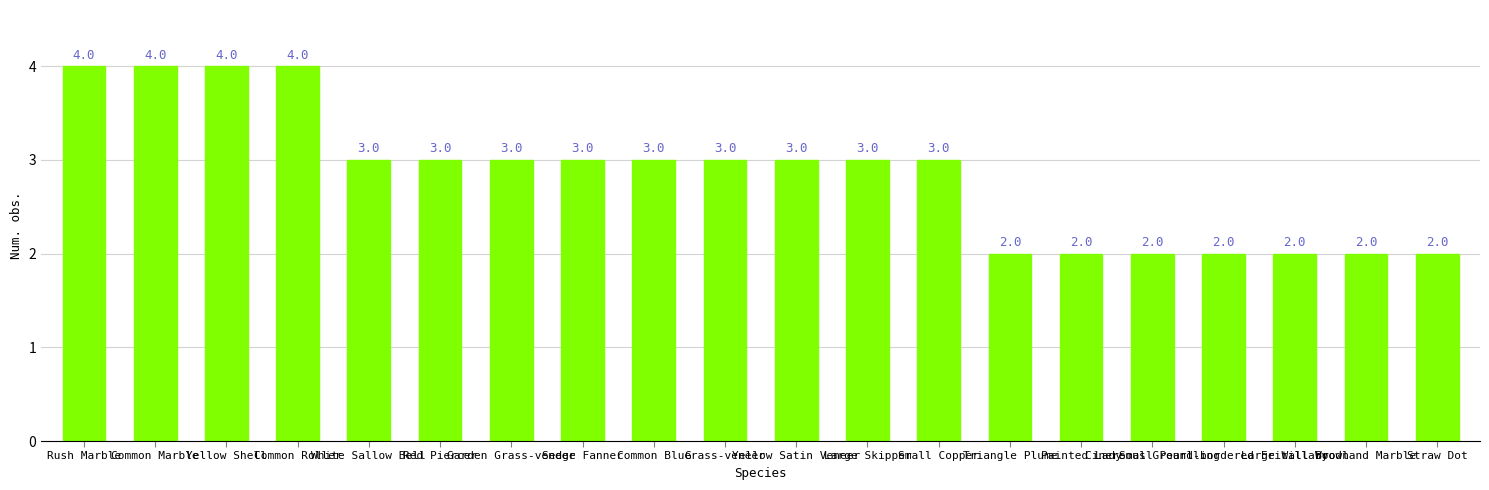

What is the maximum value shown in the chart?

4